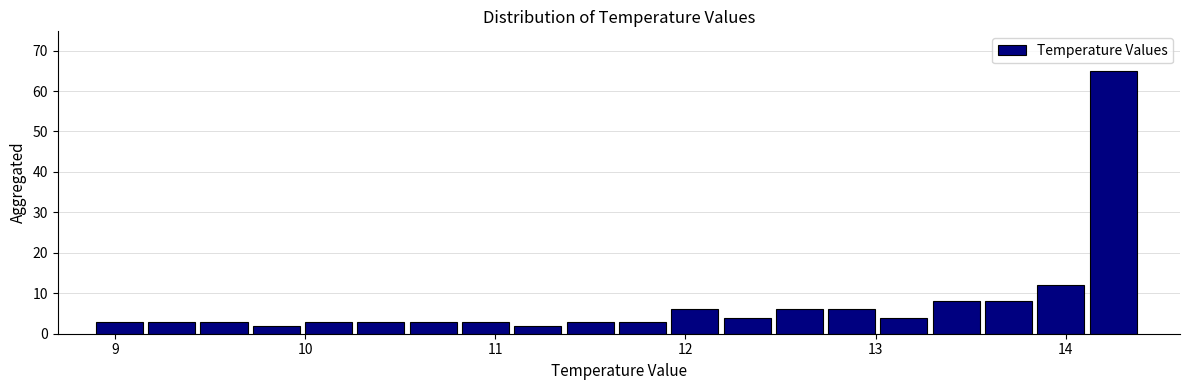

Read against the x-axis, roughly where is the centre of the tallest bar?

14.2